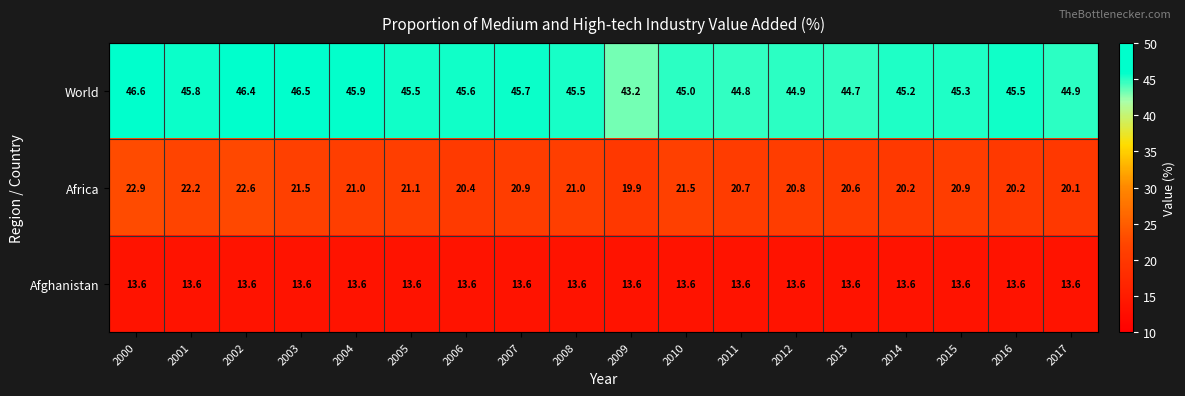

How many data points in Africa are less than 20?

1